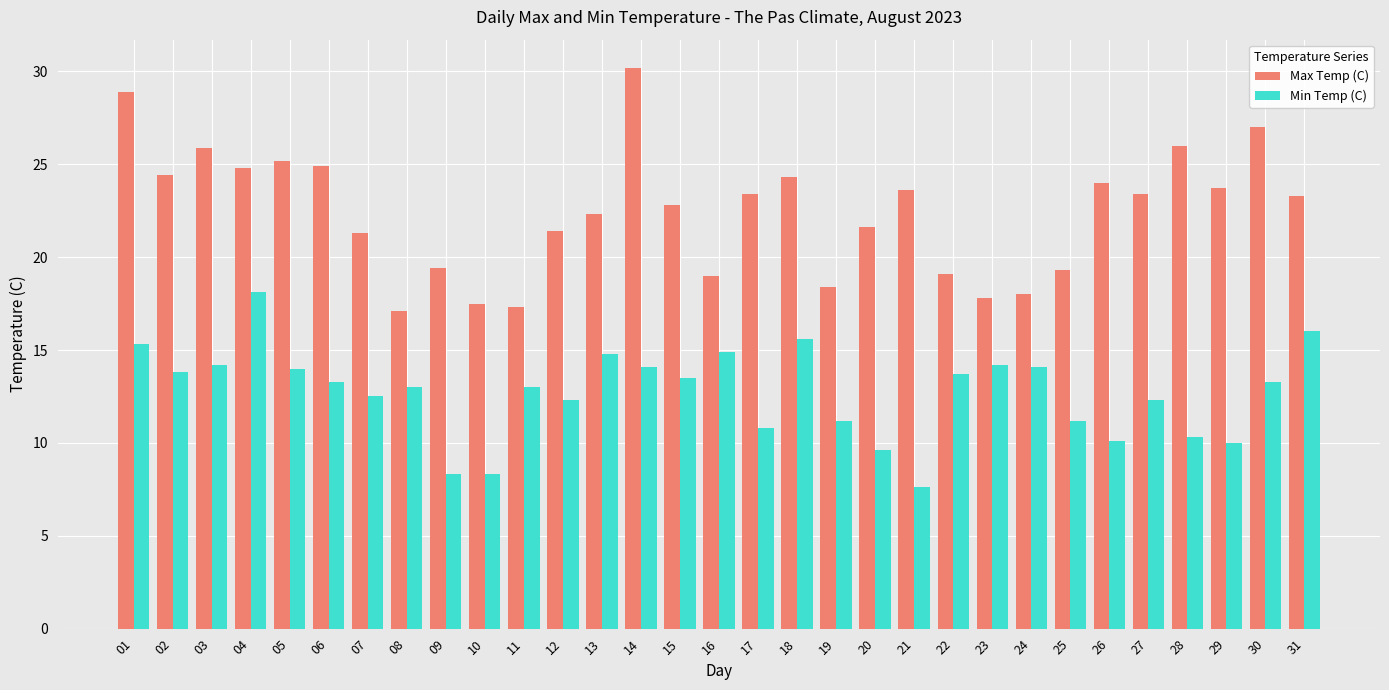

Which category has the highest value in the Max Temp (C) series?

14